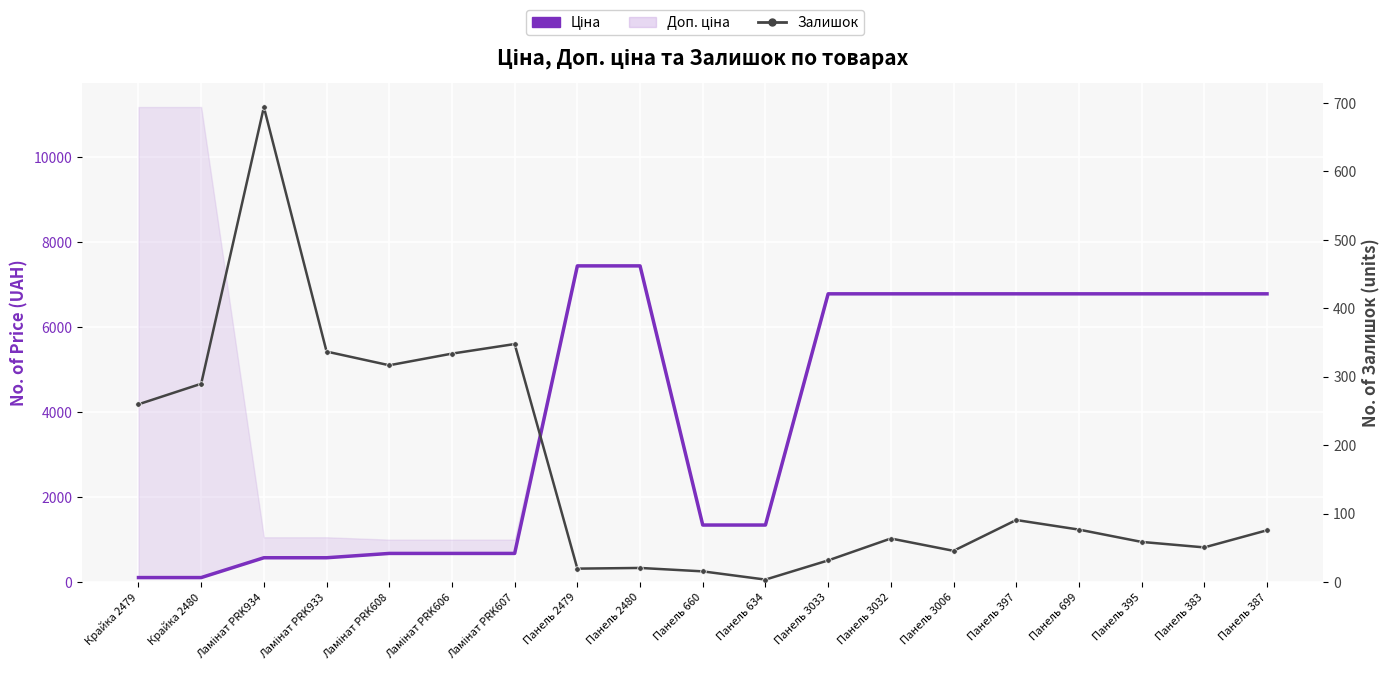

Reading left to right, extract all data points from this chart.

Ціна: 111.8	111.8	578.1	578.1	679.8	679.8	679.8	7444.6	7444.6	1347.9	1347.9	6787.1	6787.1	6787.1	6787.1	6787.1	6787.1	6787.1	6787.1
Залишок: 260.0	290.0	694.0	337.0	317.0	334.0	348.0	20.0	21.0	16.0	4.0	32.0	64.0	46.0	91.0	77.0	59.0	51.0	76.0